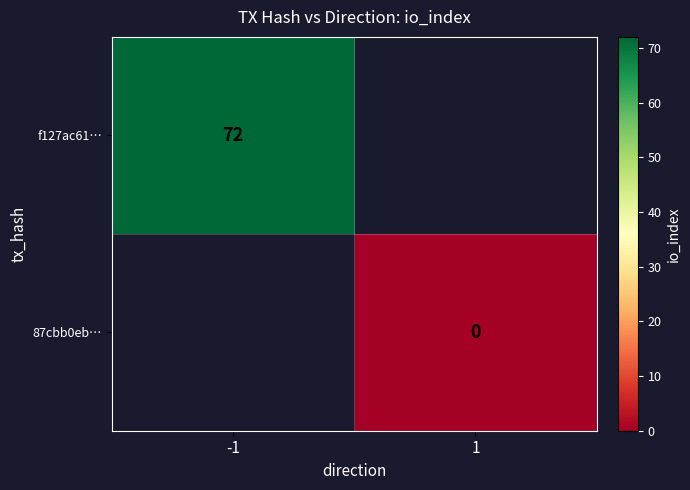

Is it true that f127ac61… equals 111 at -1?

False